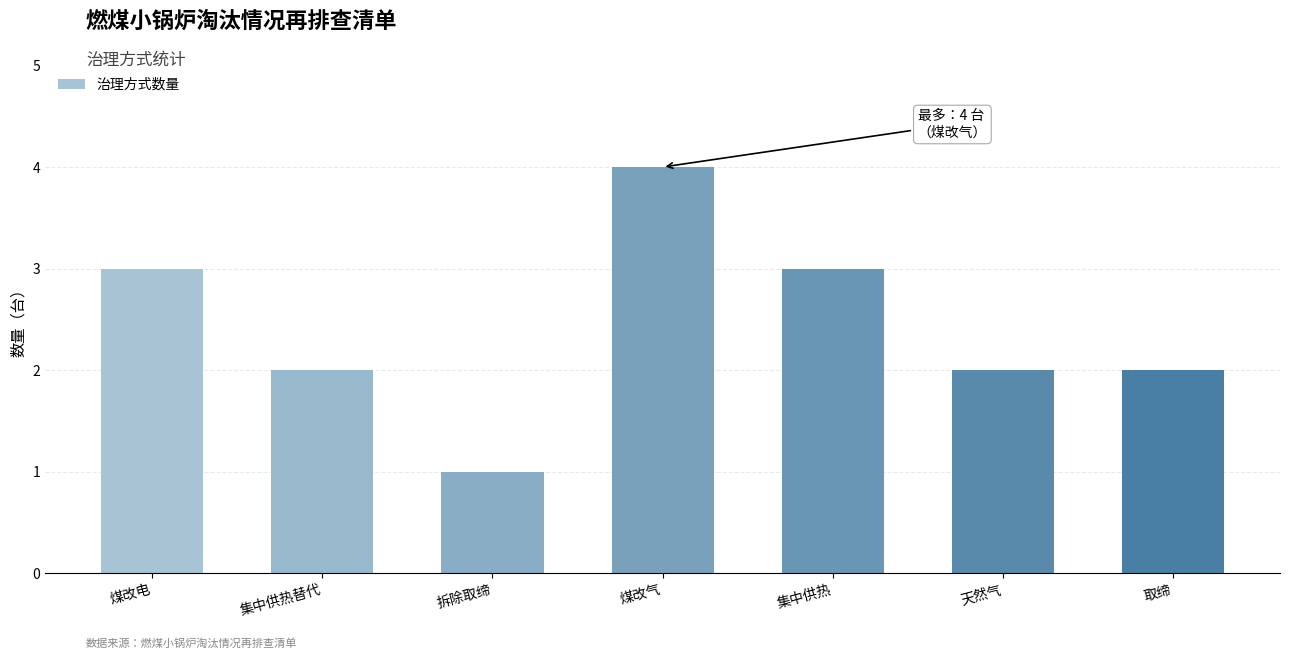

The value at 集中供热 is 4. True or false?

False